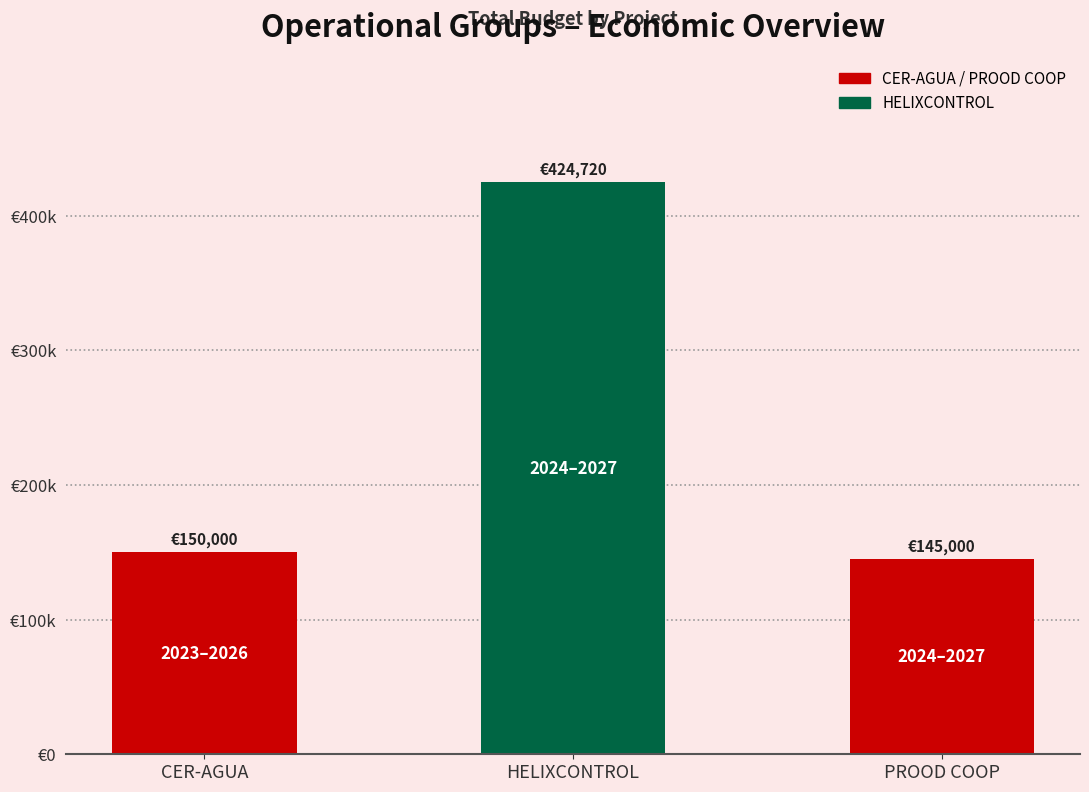

List the labels in order of value, largest first.

HELIXCONTROL, CER-AGUA, PROOD COOP